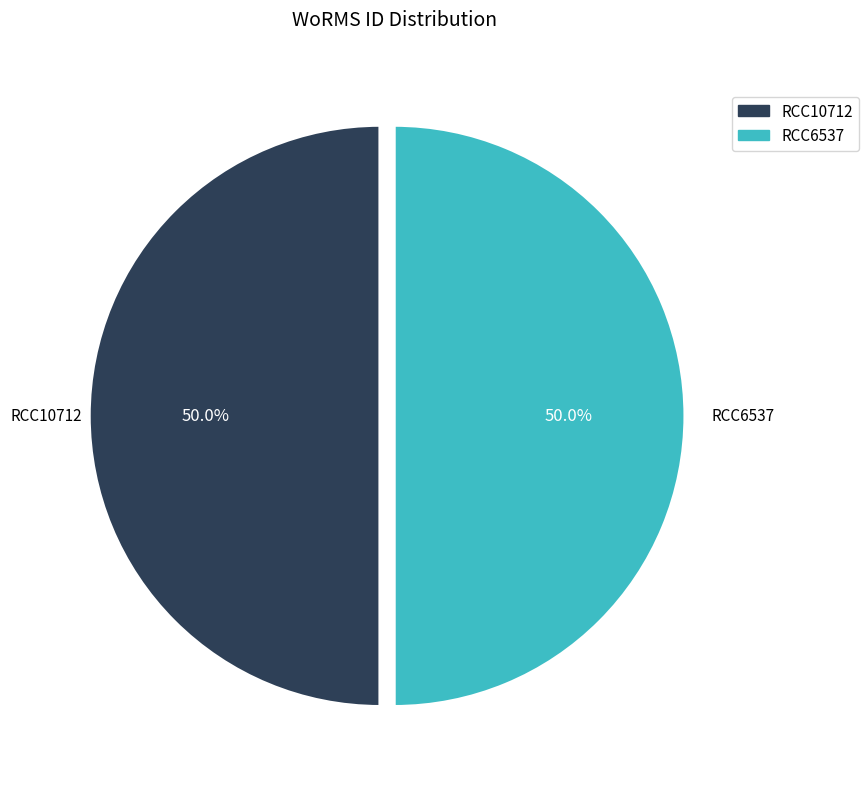

Approximately how many times larger is the value at RCC6537 compared to RCC10712?

1.0